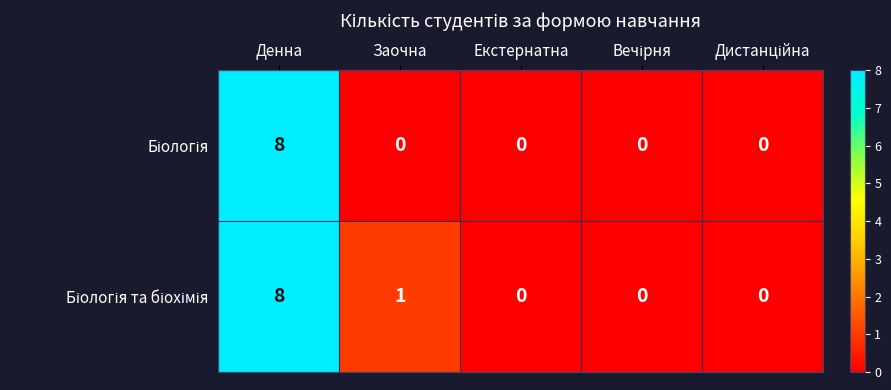

At which category is the sum across all series the highest?

Денна